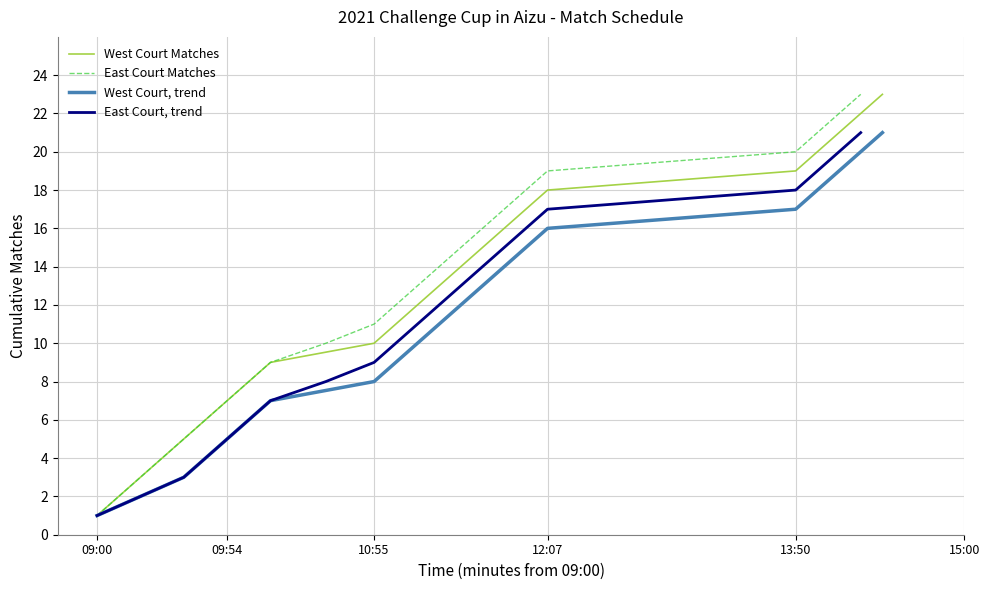

What value does the West Court, trend series have at 12:07?

16.0